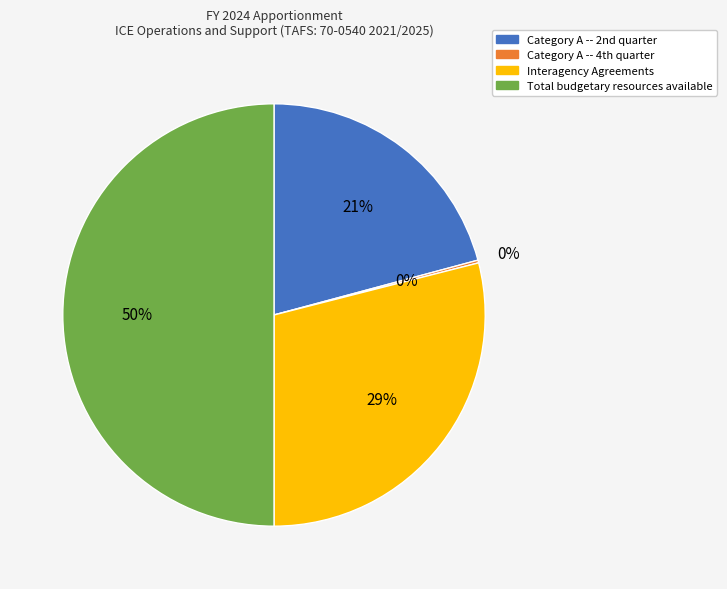

How many segments does this pie chart have?

4